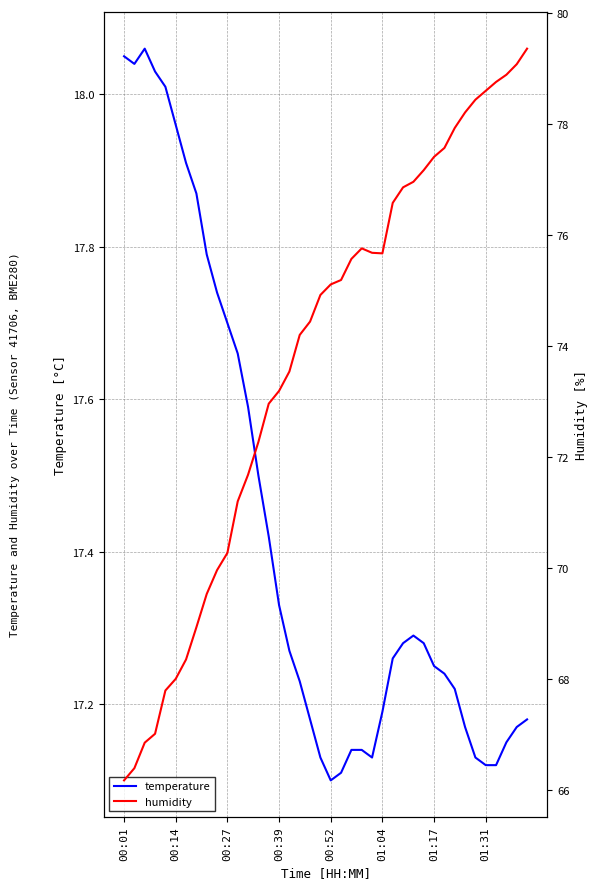

What is the difference between the maximum and minimum values in the humidity series?

13.2